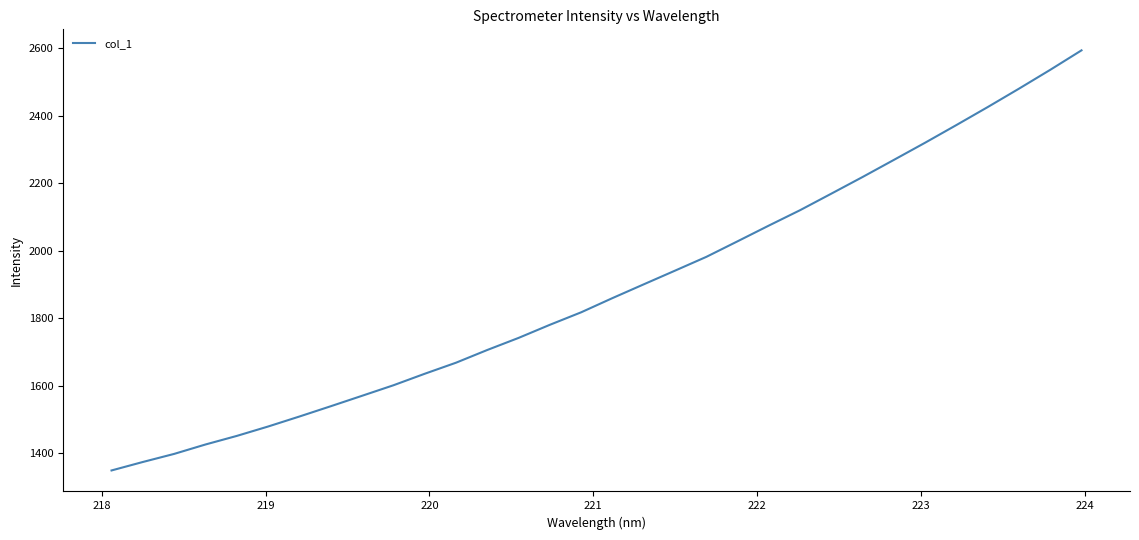

What is the smallest value displayed?

1349.5